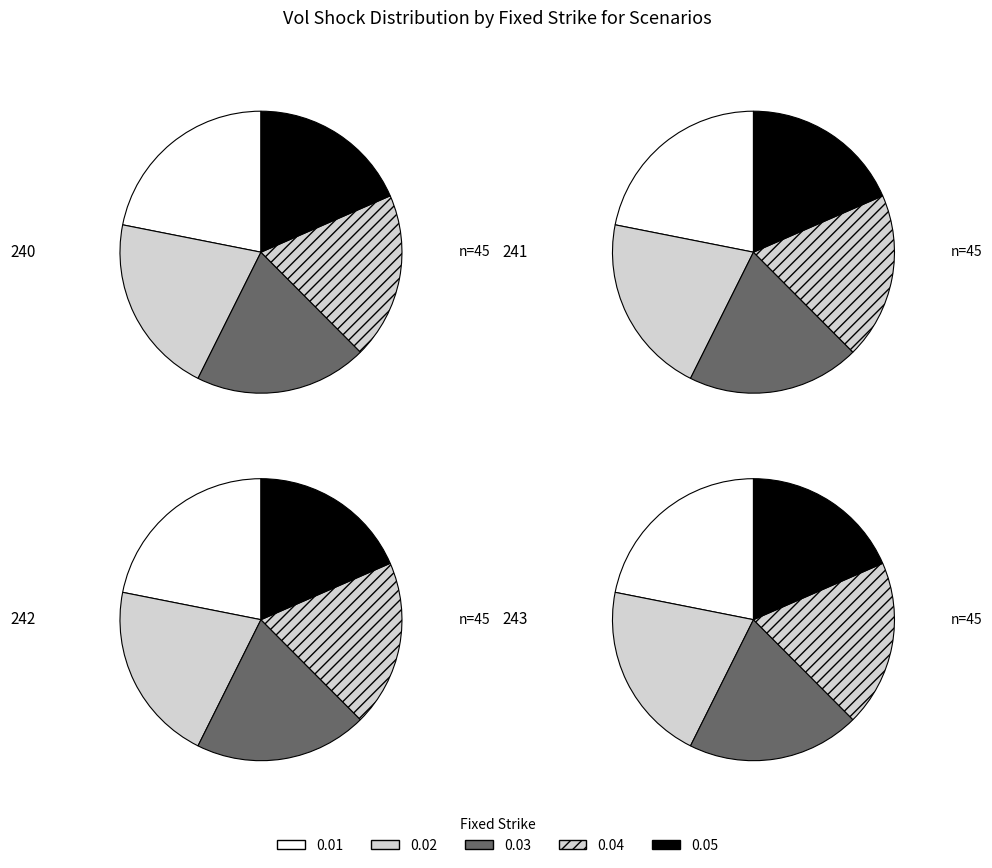

Does any single category account for the majority?

No